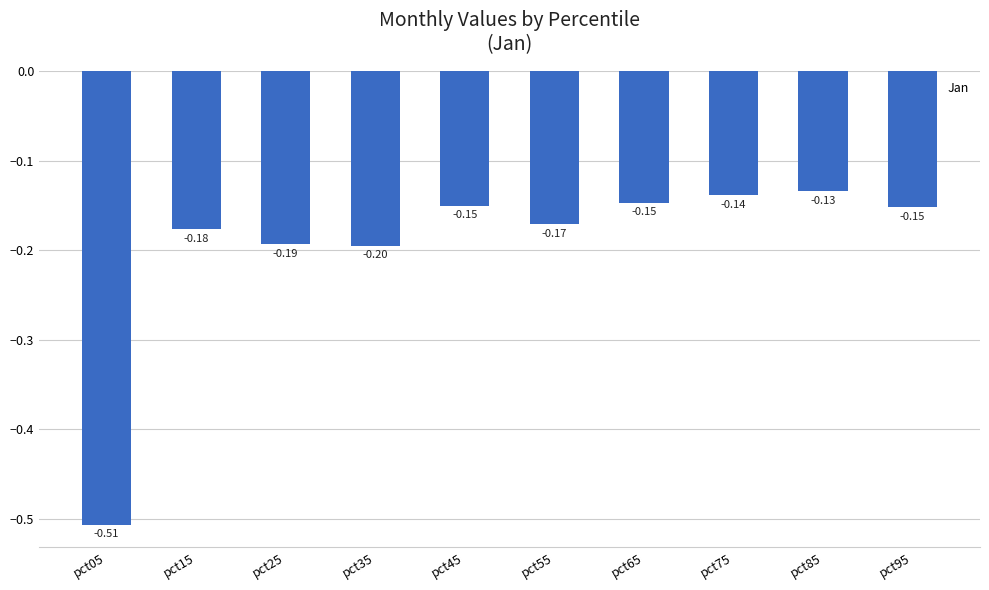

What is the sum of the values at pct05 and pct25?

-0.7